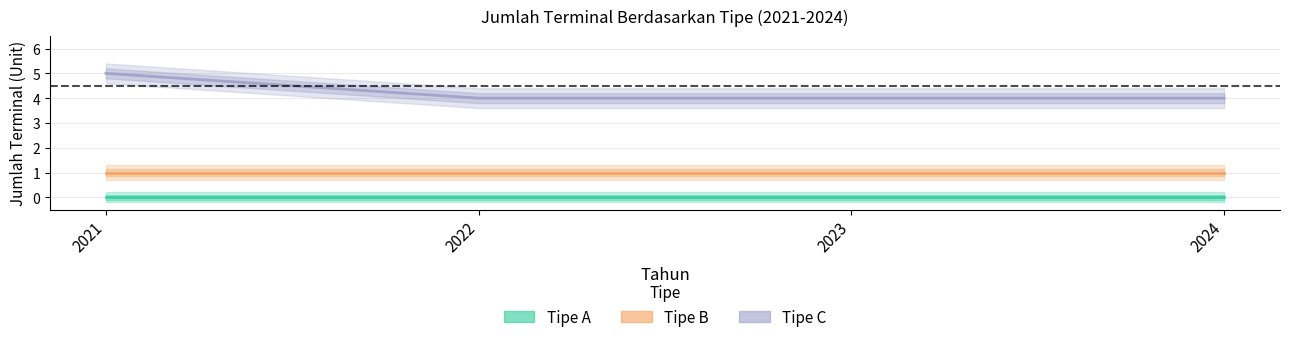

Rank the series by their maximum value, from lowest to highest.

Tipe A, Tipe B, Tipe C